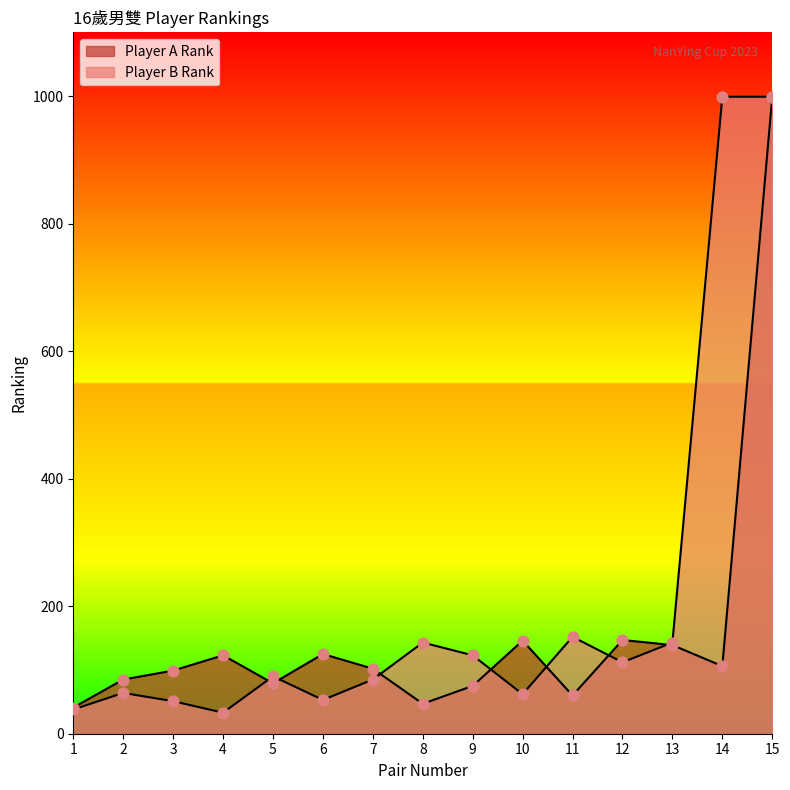

At how many categories does at least one series exceed 526?

2